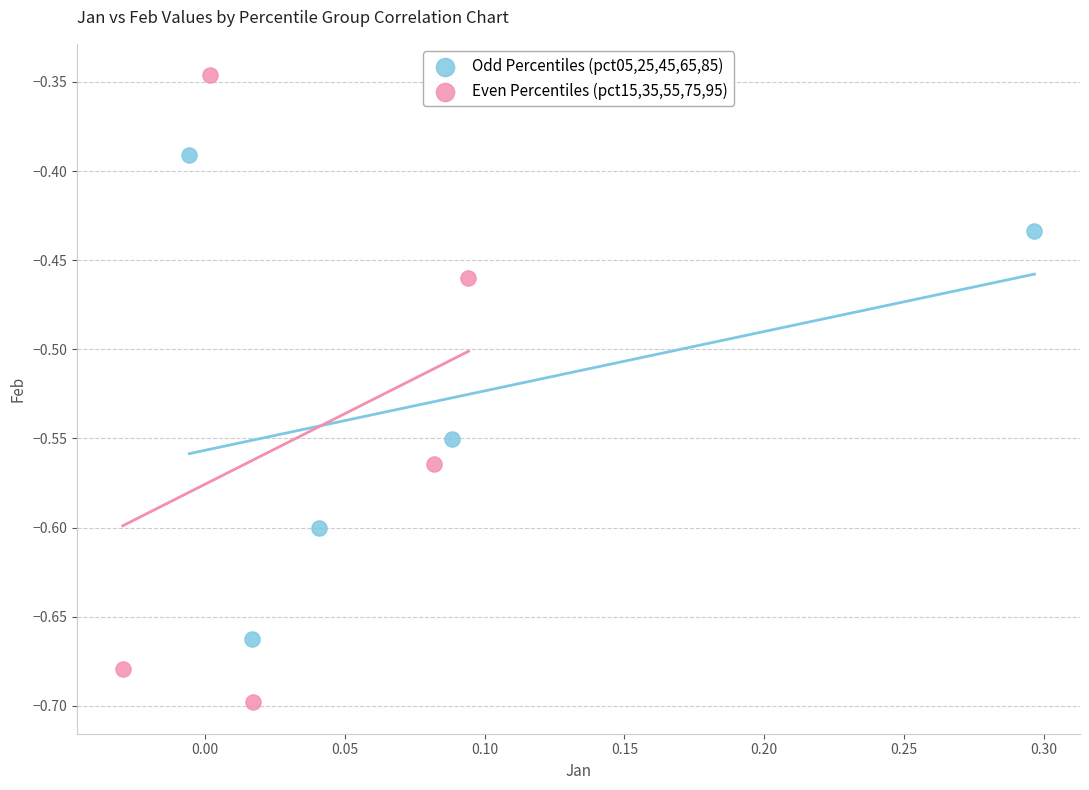

Which series reaches the minimum Y coordinate?

Even Percentiles (pct15,35,55,75,95)